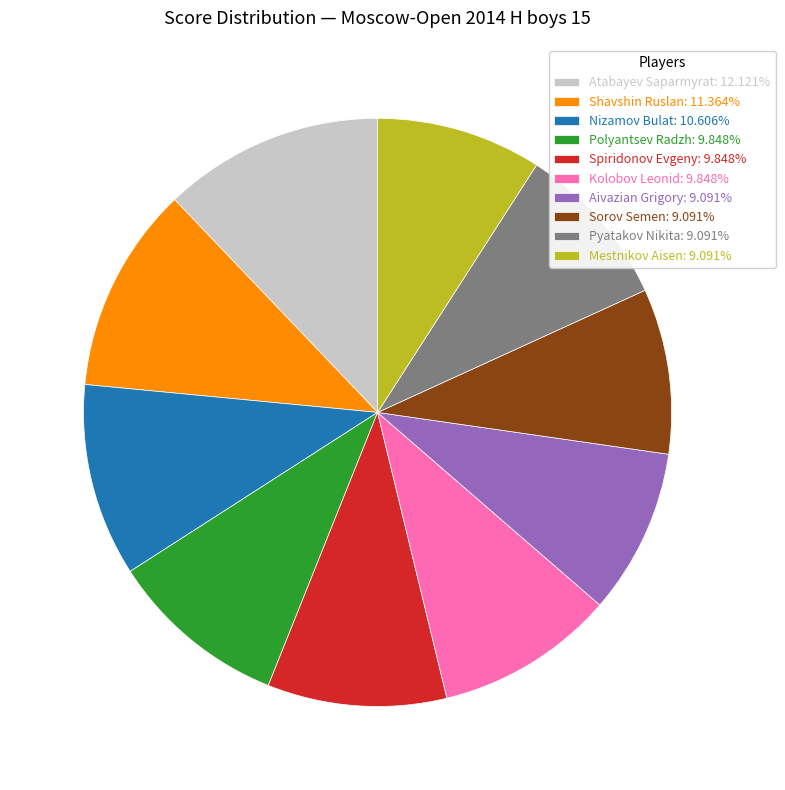

How many segments does this pie chart have?

10